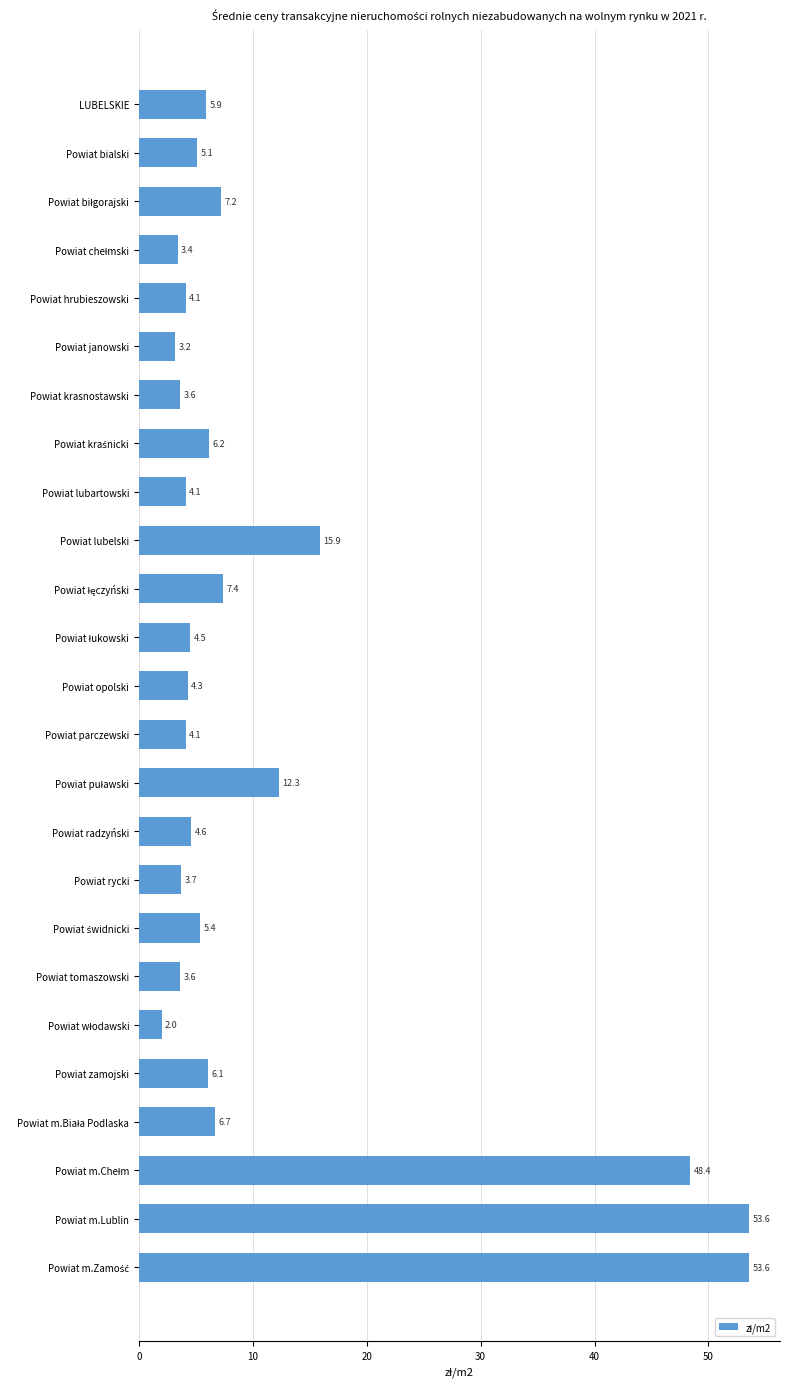

What is the change in value from Powiat hrubieszowski to Powiat m.Lublin?

+49.5